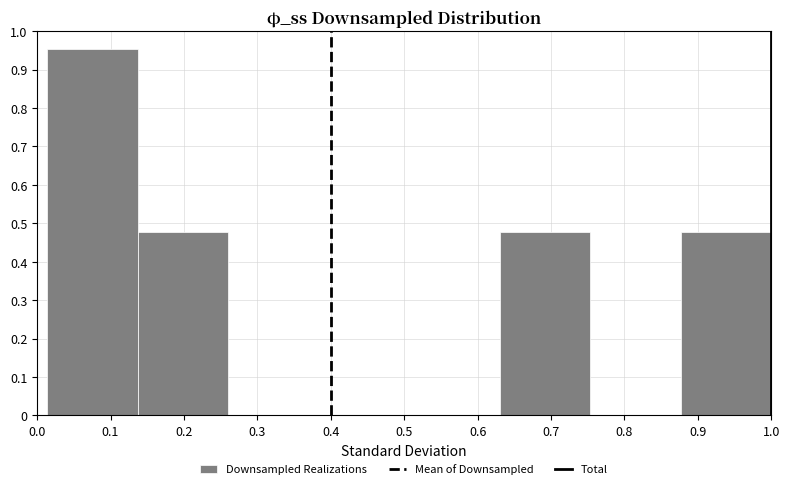

Reading left to right, transcribe this chart: for each bar, give the range it covers on the x-axis and its height. Neither the bar edges nor the heights are printed on the chart, so give them approximately, as read against the axes.

0.01 to 0.14: 0.95
0.14 to 0.26: 0.48
0.26 to 0.38: 0
0.38 to 0.51: 0
0.51 to 0.63: 0
0.63 to 0.75: 0.48
0.75 to 0.88: 0
0.88 to 1.00: 0.48